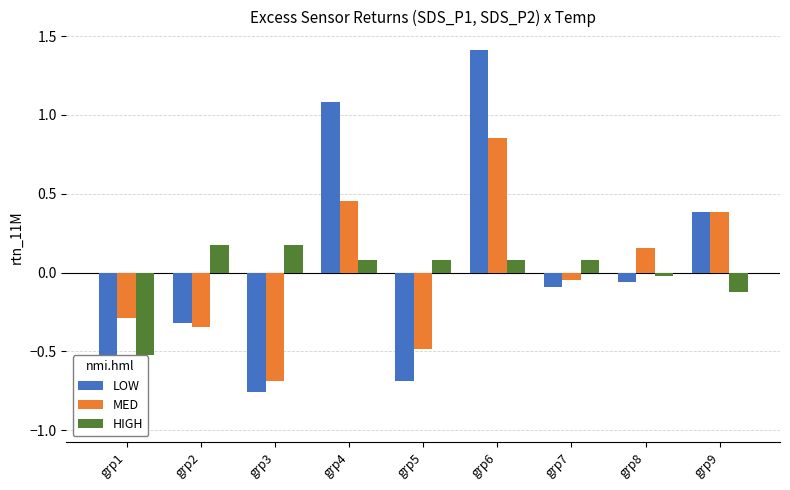

What is the difference between the MED values at grp5 and grp9?

0.9